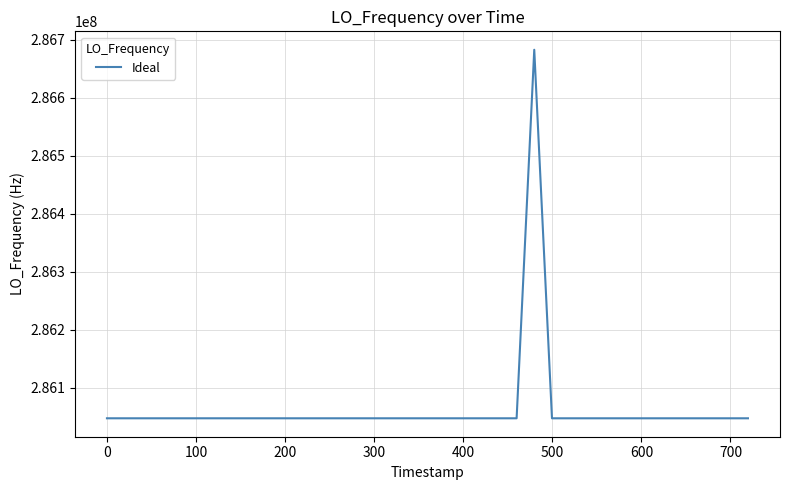

What is the minimum value shown in the chart?

286046994.9